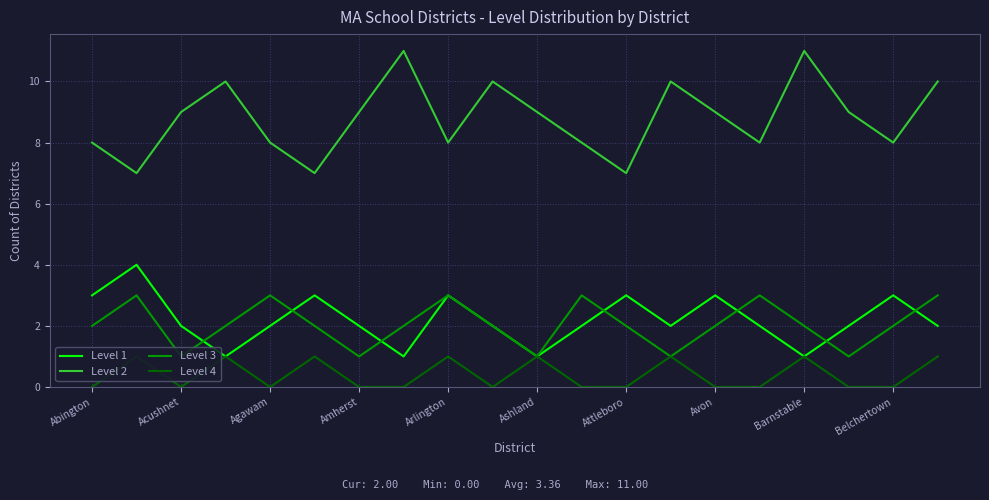

True or false: Level 1 and Level 3 intersect in this chart.

True